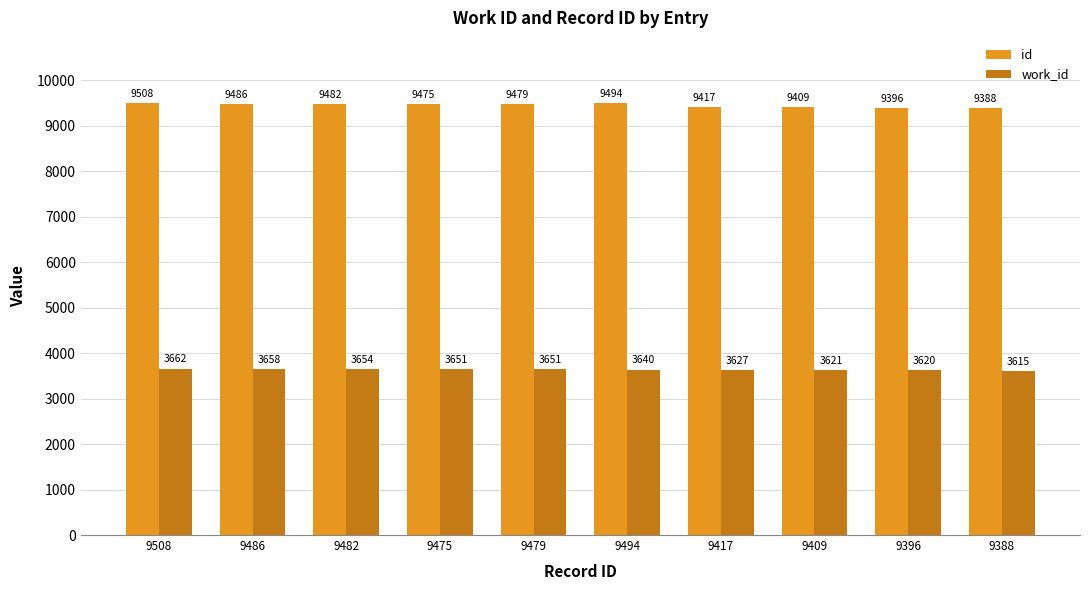

Is it true that work_id equals 6436 at 9417?

False